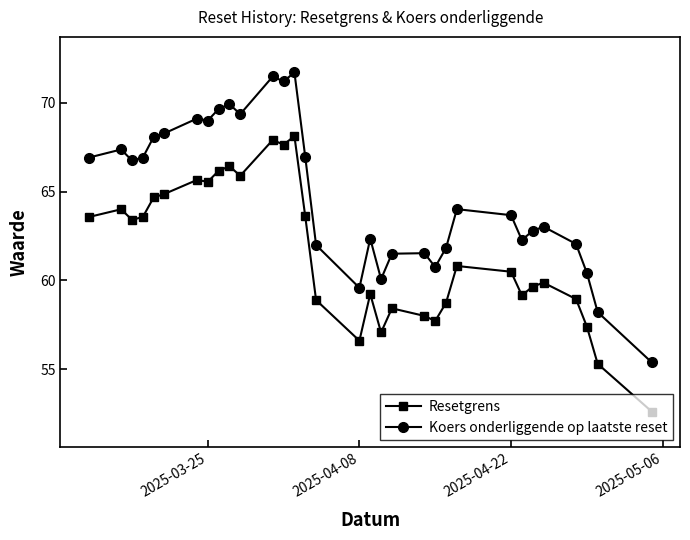

Which series has the largest total across all categories?

Koers onderliggende op laatste reset